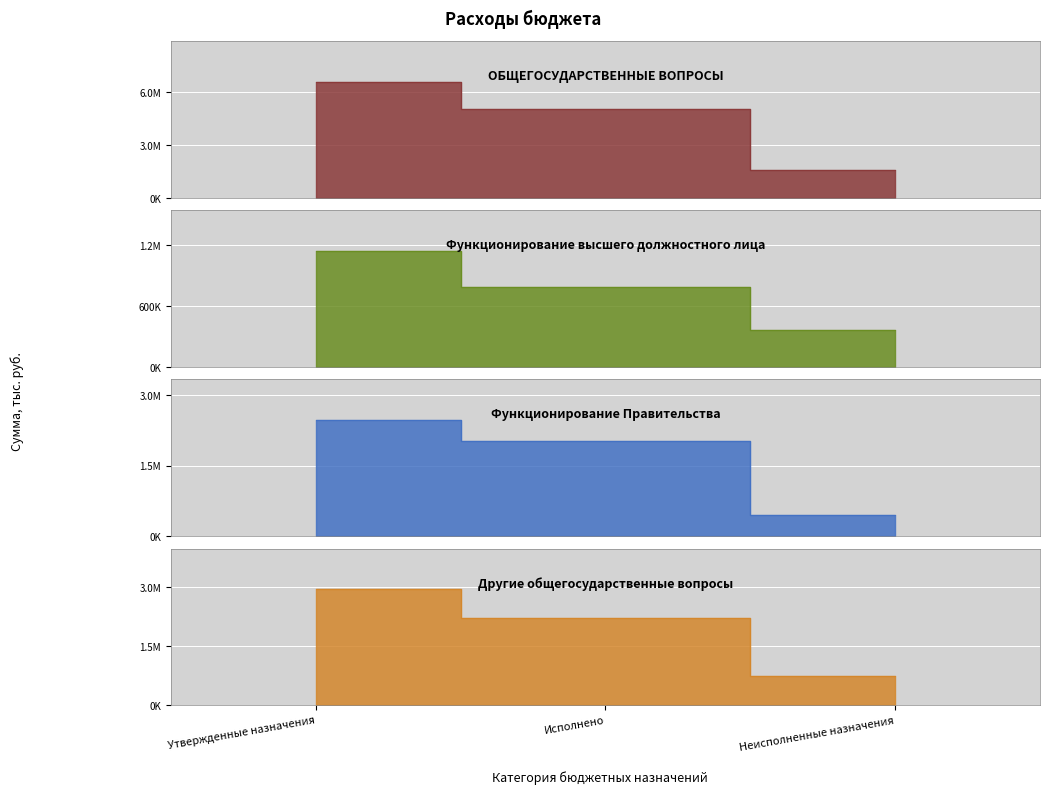

What is the sum of all ОБЩЕГОСУДАРСТВЕННЫЕ ВОПРОСЫ values?

13144806.1